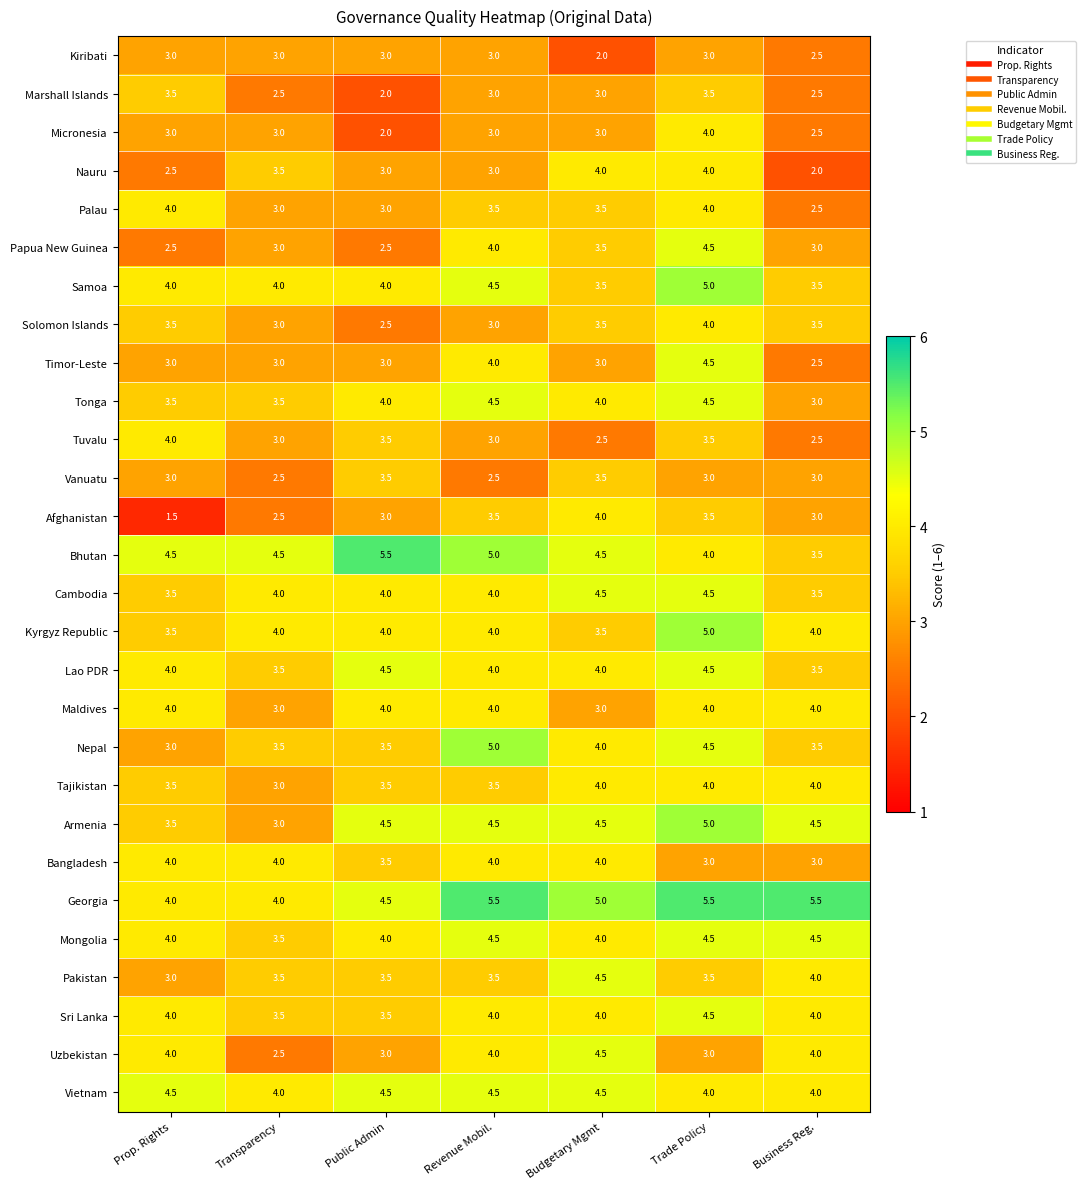

The Papua New Guinea series shows 4.6 at Budgetary Mgmt. True or false?

False